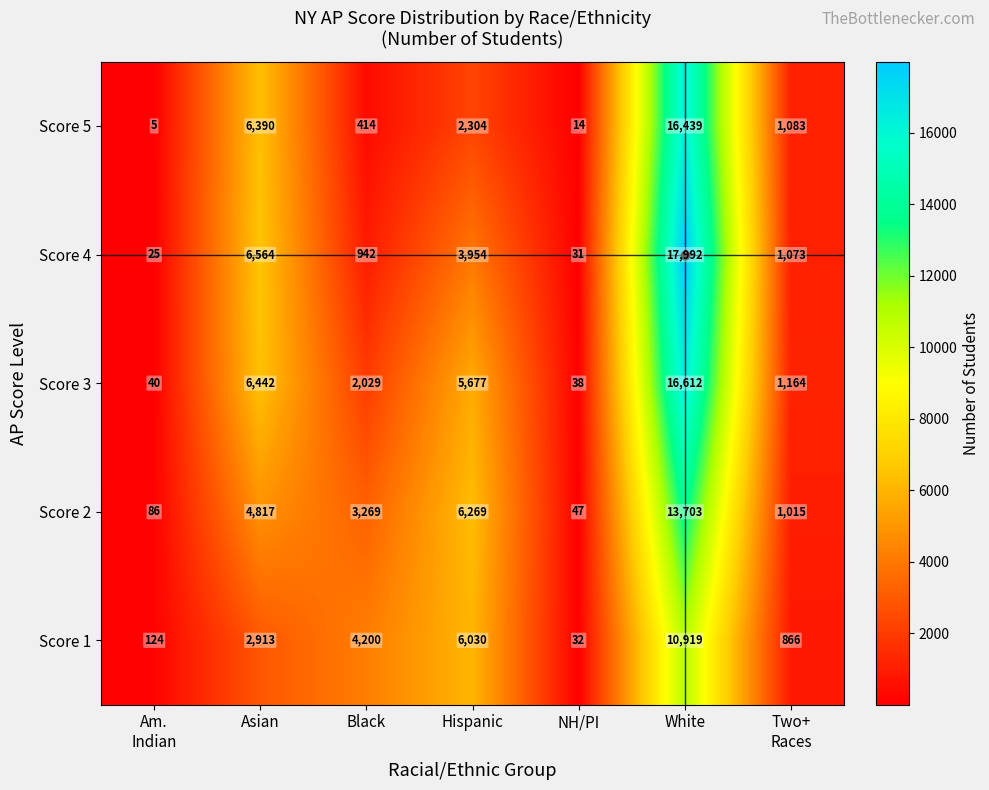

Rank the series by their average value, from highest to lowest.

Score 3, Score 4, Score 2, Score 5, Score 1